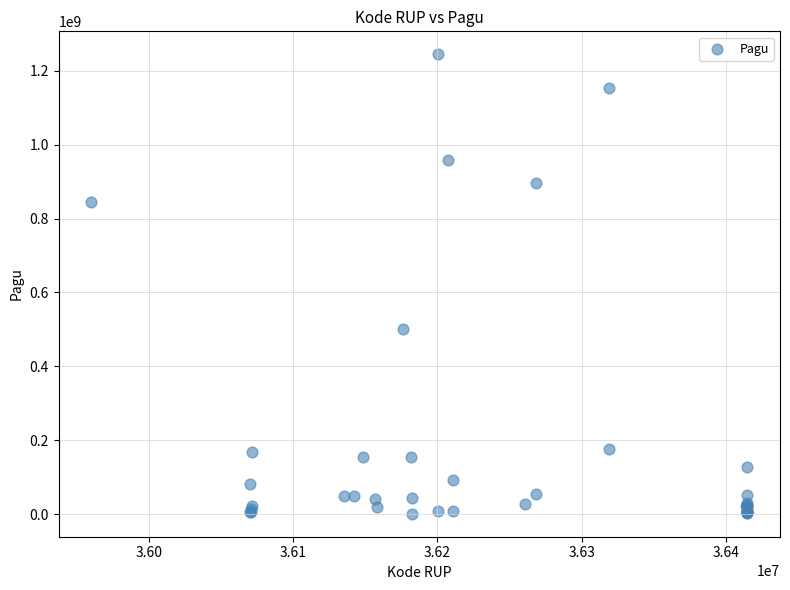

What Y value in the scatter plot is closest to 622840000?

499932000